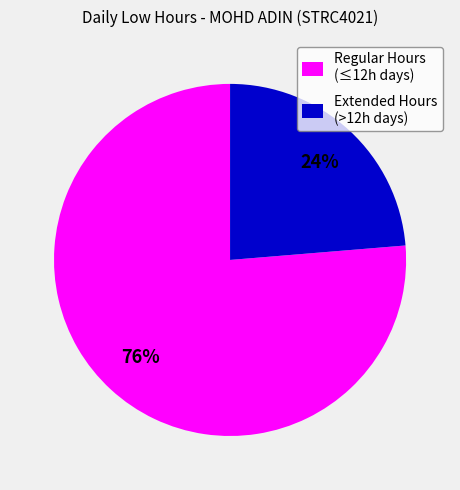

Which slice is the smallest?

Extended Hours (>12h days)